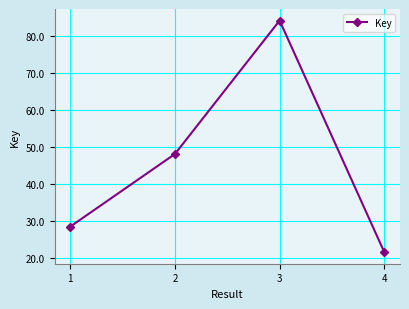

What is the sum of the values at 4 and 1?

49852553